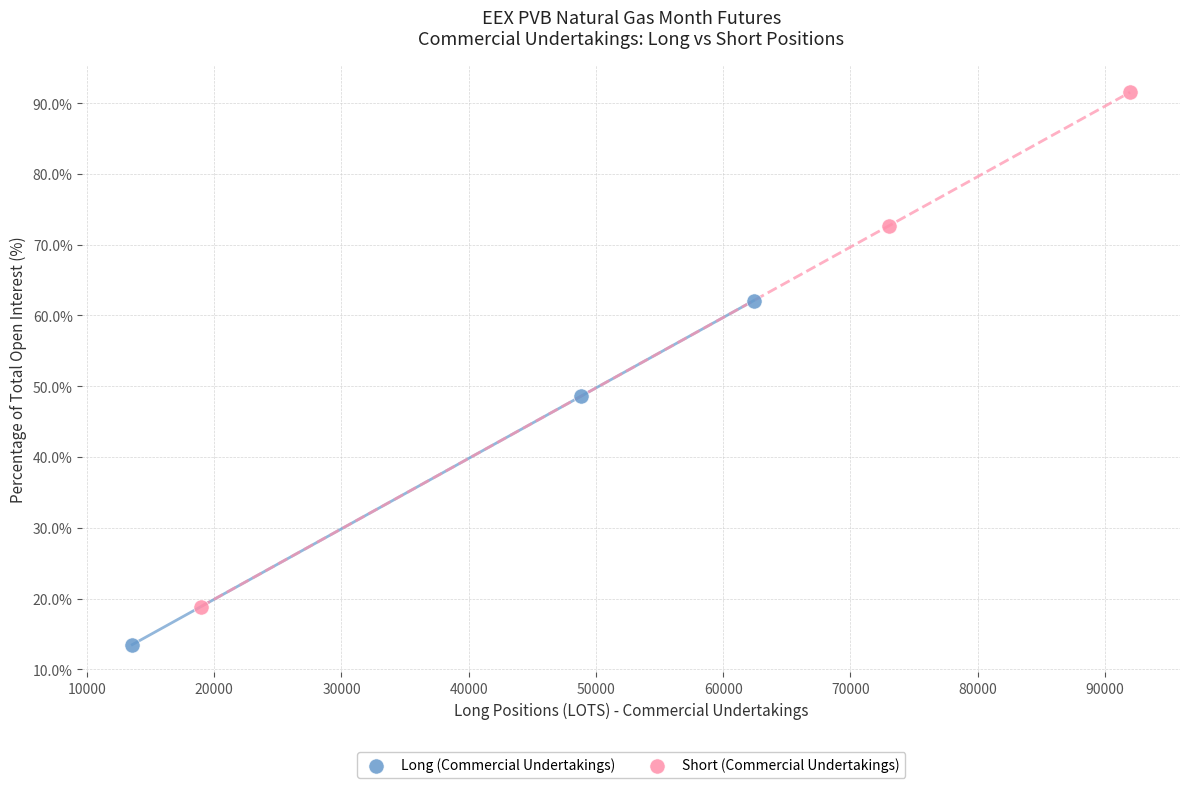

Which series has the widest spread of Y values?

Short (Commercial Undertakings)